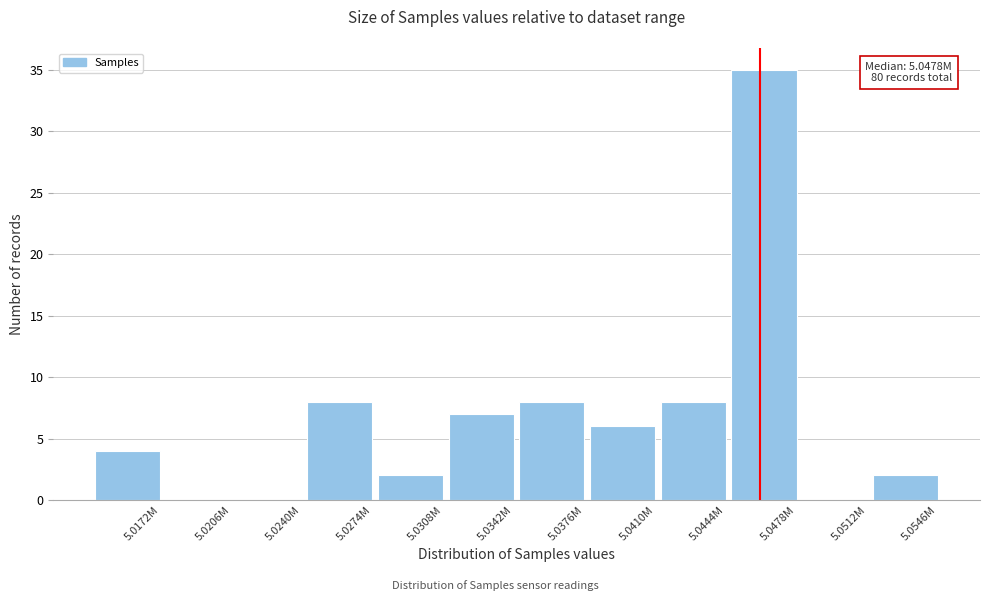

Reading left to right, extract all data points from this chart.

5.0172M=4	5.0206M=0	5.0240M=0	5.0274M=8	5.0308M=2	5.0342M=7	5.0376M=8	5.0410M=6	5.0444M=8	5.0478M=35	5.0512M=0	5.0546M=2